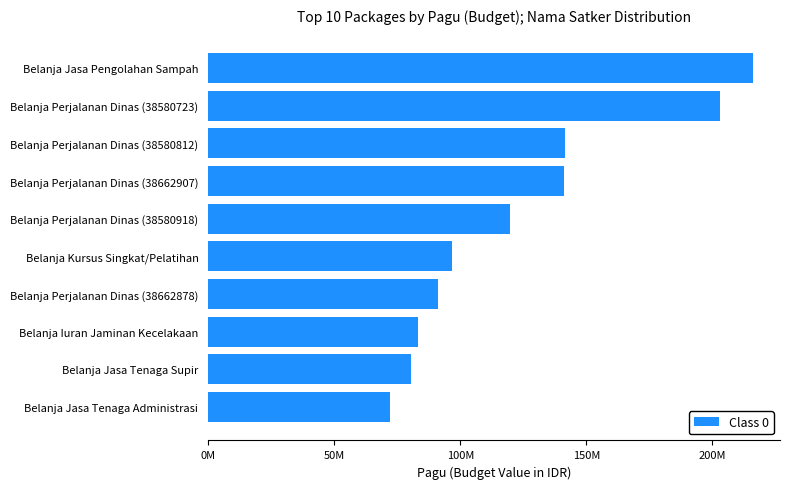

Which category has the highest value across all series?

Belanja Jasa Pengolahan Sampah